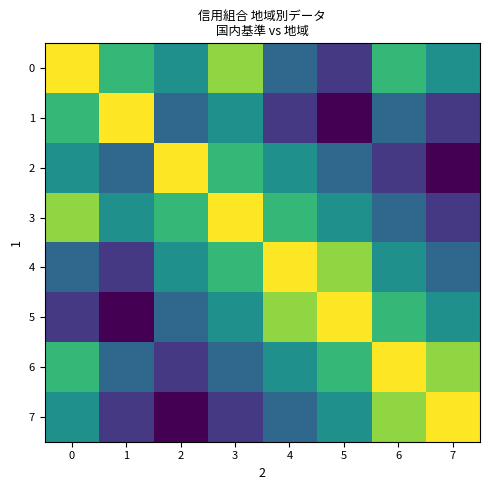

Reading left to right, list all the values displayed in this chart.

0: 0=10	1=8	2=7	3=9	4=6	5=5	6=8	7=7
1: 0=8	1=10	2=6	3=7	4=5	5=4	6=6	7=5
2: 0=7	1=6	2=10	3=8	4=7	5=6	6=5	7=4
3: 0=9	1=7	2=8	3=10	4=8	5=7	6=6	7=5
4: 0=6	1=5	2=7	3=8	4=10	5=9	6=7	7=6
5: 0=5	1=4	2=6	3=7	4=9	5=10	6=8	7=7
6: 0=8	1=6	2=5	3=6	4=7	5=8	6=10	7=9
7: 0=7	1=5	2=4	3=5	4=6	5=7	6=9	7=10